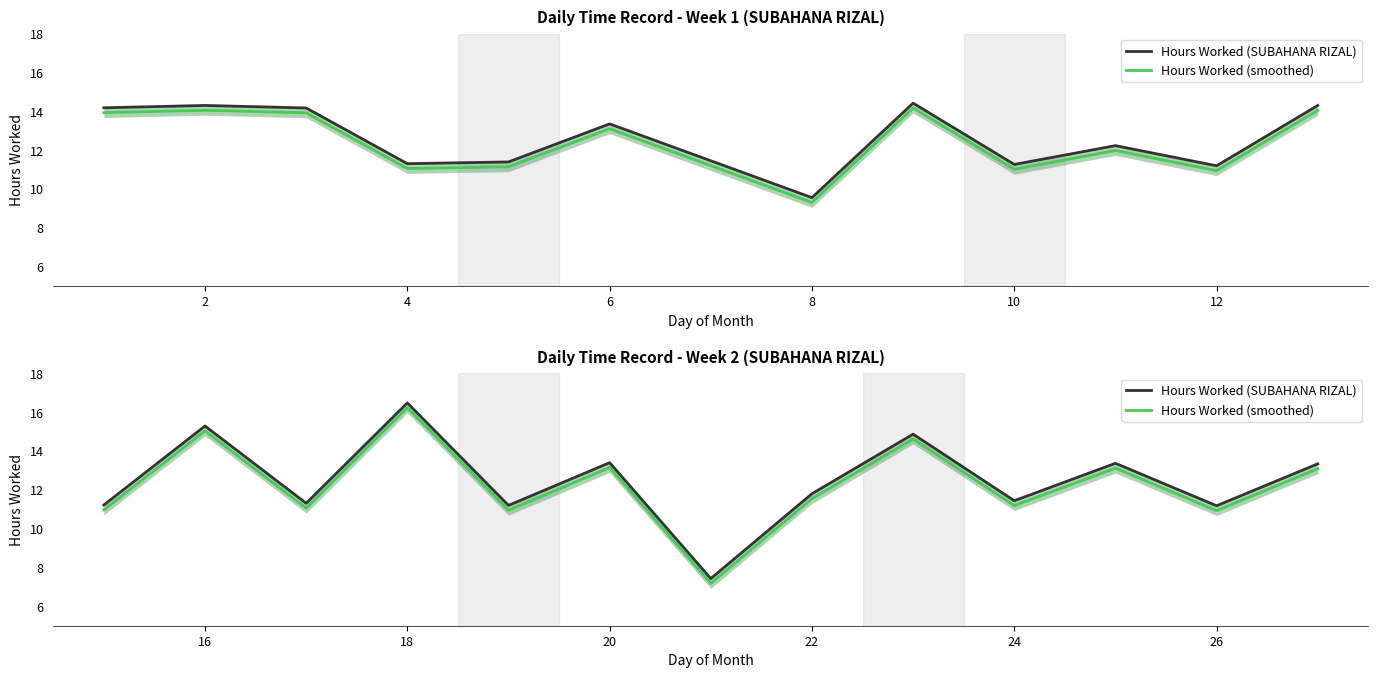

What are all the series names shown in the legend?

Hours Worked (SUBAHANA RIZAL), Hours Worked (smoothed)